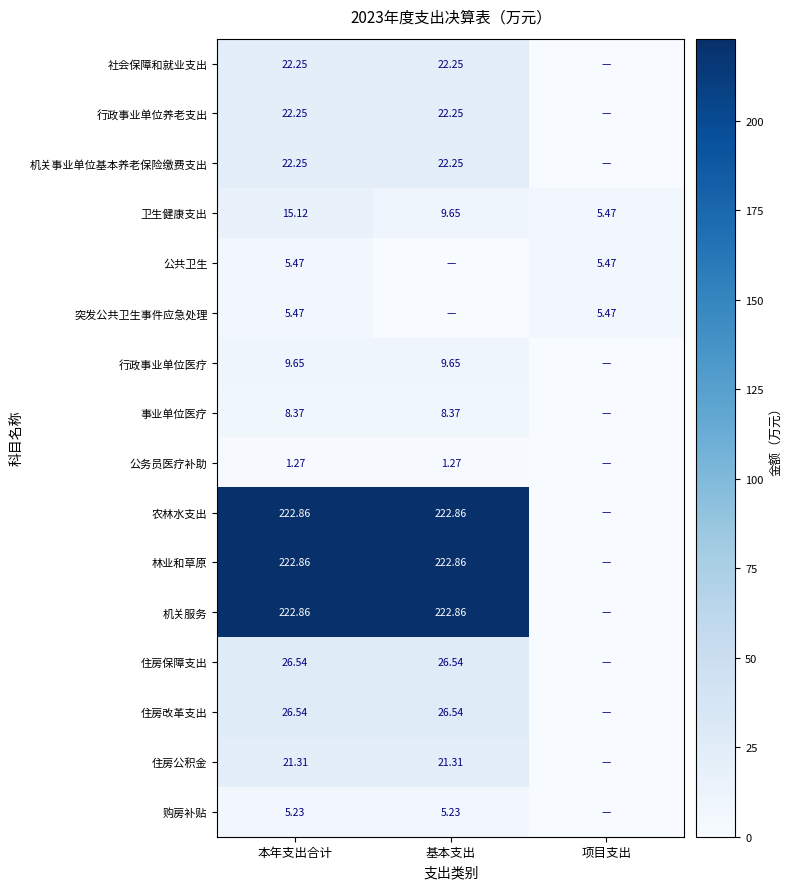

At how many categories does at least one series exceed 149?

2